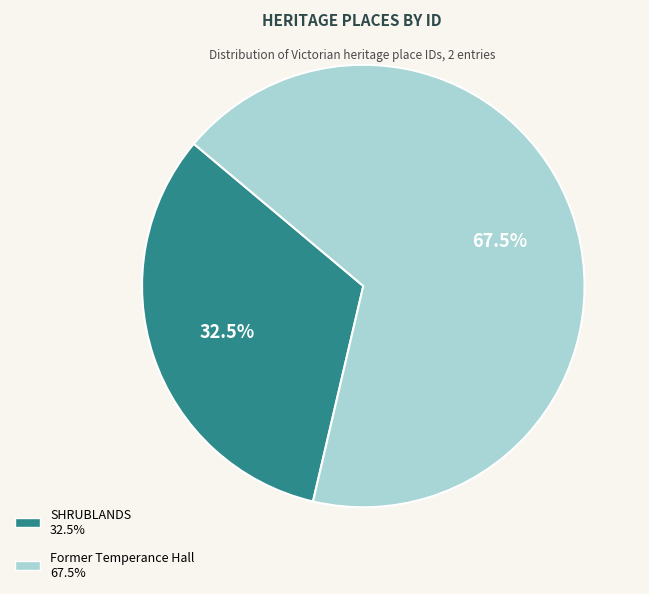

Does any single category account for the majority?

Yes